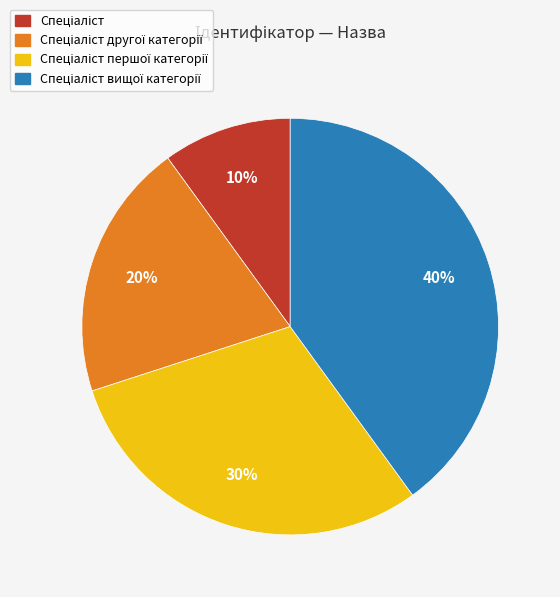

To the nearest percent, what is the difference between the largest and smallest slice percentages?

30%